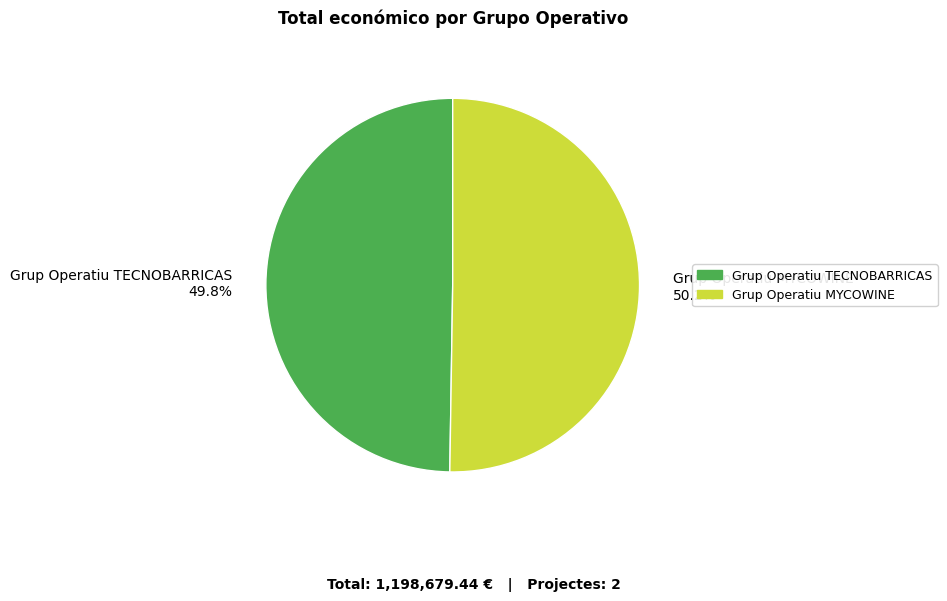

To the nearest percent, what portion does Grup Operatiu MYCOWINE represent?

50%